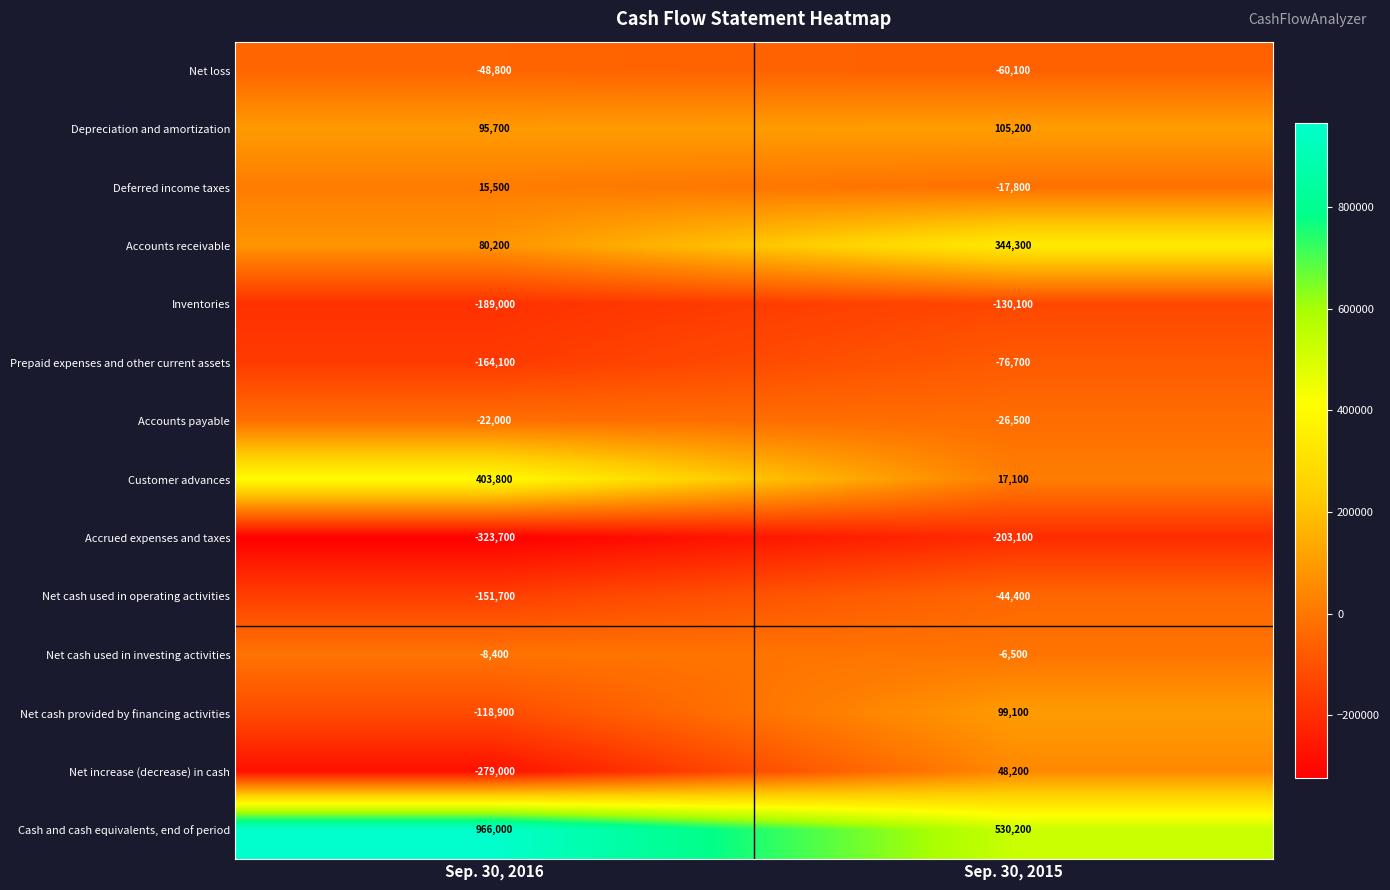

Reading left to right, list all the values displayed in this chart.

Net loss: Sep. 30, 2016=-48800	Sep. 30, 2015=-60100
Depreciation and amortization: Sep. 30, 2016=95700	Sep. 30, 2015=105200
Deferred income taxes: Sep. 30, 2016=15500	Sep. 30, 2015=-17800
Accounts receivable: Sep. 30, 2016=80200	Sep. 30, 2015=344300
Inventories: Sep. 30, 2016=-189000	Sep. 30, 2015=-130100
Prepaid expenses and other current assets: Sep. 30, 2016=-164100	Sep. 30, 2015=-76700
Accounts payable: Sep. 30, 2016=-22000	Sep. 30, 2015=-26500
Customer advances: Sep. 30, 2016=403800	Sep. 30, 2015=17100
Accrued expenses and taxes: Sep. 30, 2016=-323700	Sep. 30, 2015=-203100
Net cash used in operating activities: Sep. 30, 2016=-151700	Sep. 30, 2015=-44400
Net cash used in investing activities: Sep. 30, 2016=-8400	Sep. 30, 2015=-6500
Net cash provided by financing activities: Sep. 30, 2016=-118900	Sep. 30, 2015=99100
Net increase (decrease) in cash: Sep. 30, 2016=-279000	Sep. 30, 2015=48200
Cash and cash equivalents, end of period: Sep. 30, 2016=966000	Sep. 30, 2015=530200